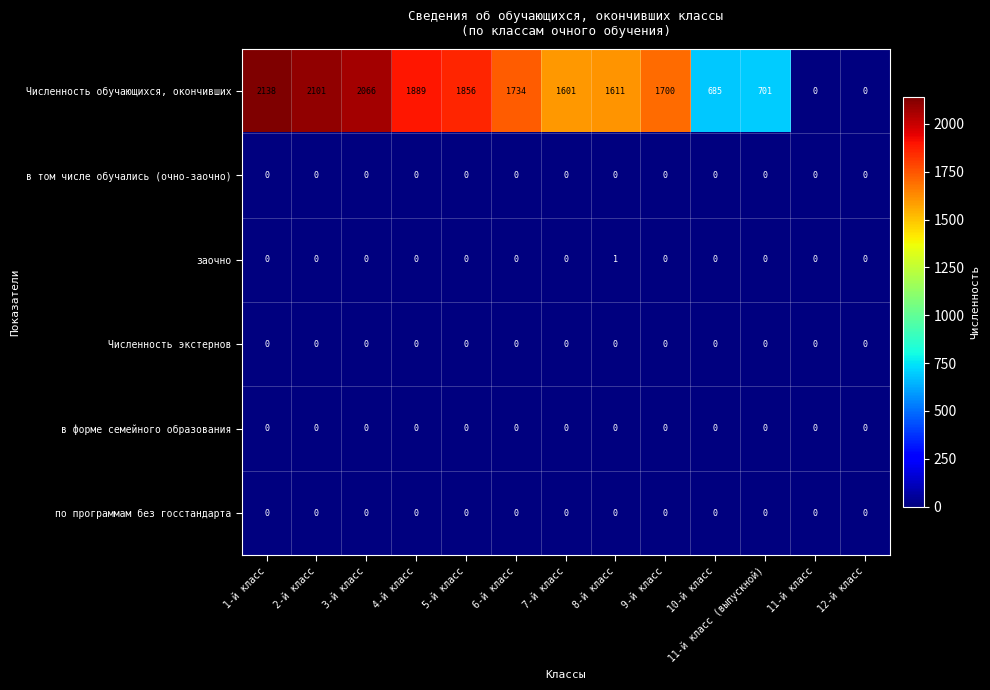

How many categories are shown in the chart?

13